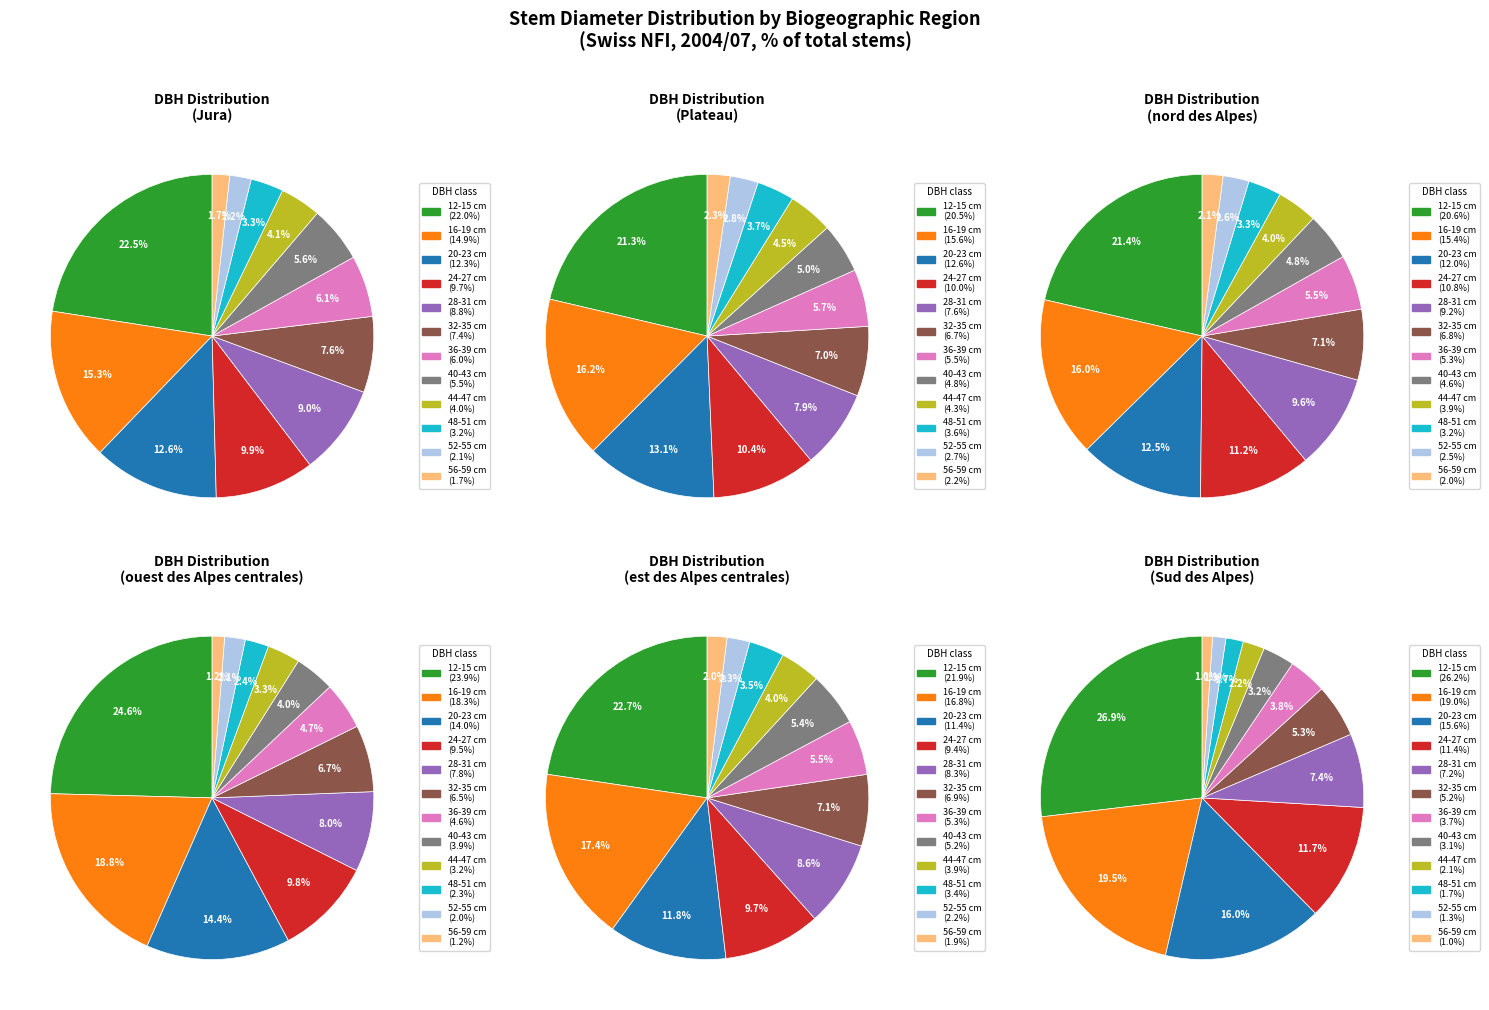

Does 24-27 cm account for over 50% of the chart?

No